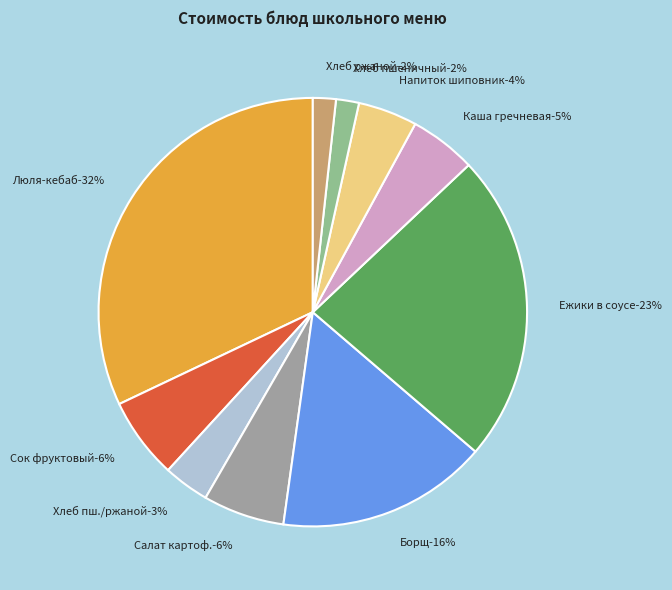

Approximately how many times larger is the value at Салат картофельный с огурцами compared to Сок фруктовый?

1.0